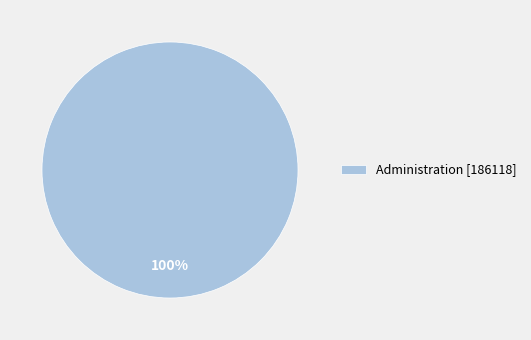

To the nearest percent, what percentage of the pie is Administration [186118]?

100%